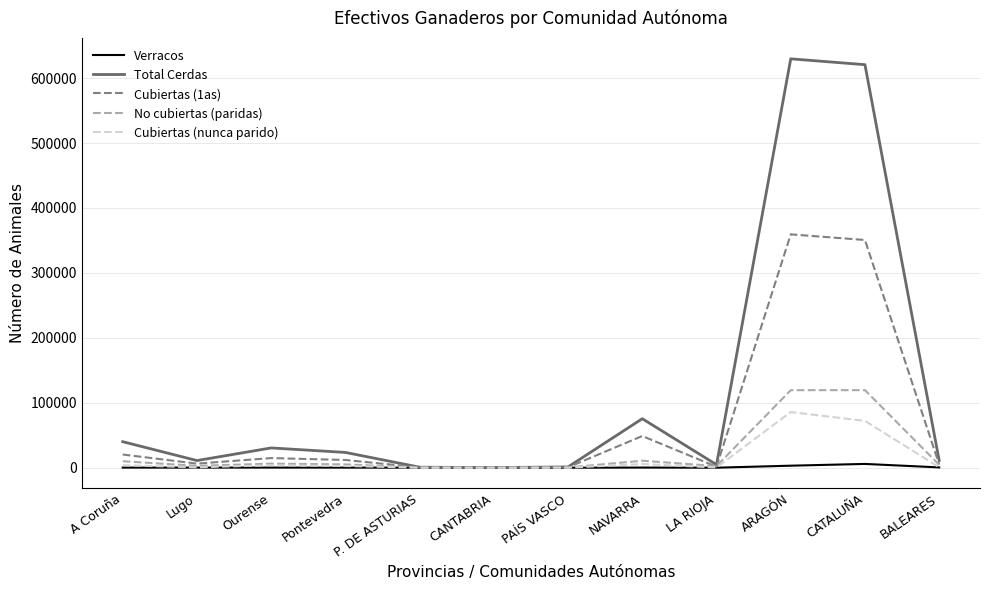

What is the difference between the highest and lowest values at CATALUÑA?

614825